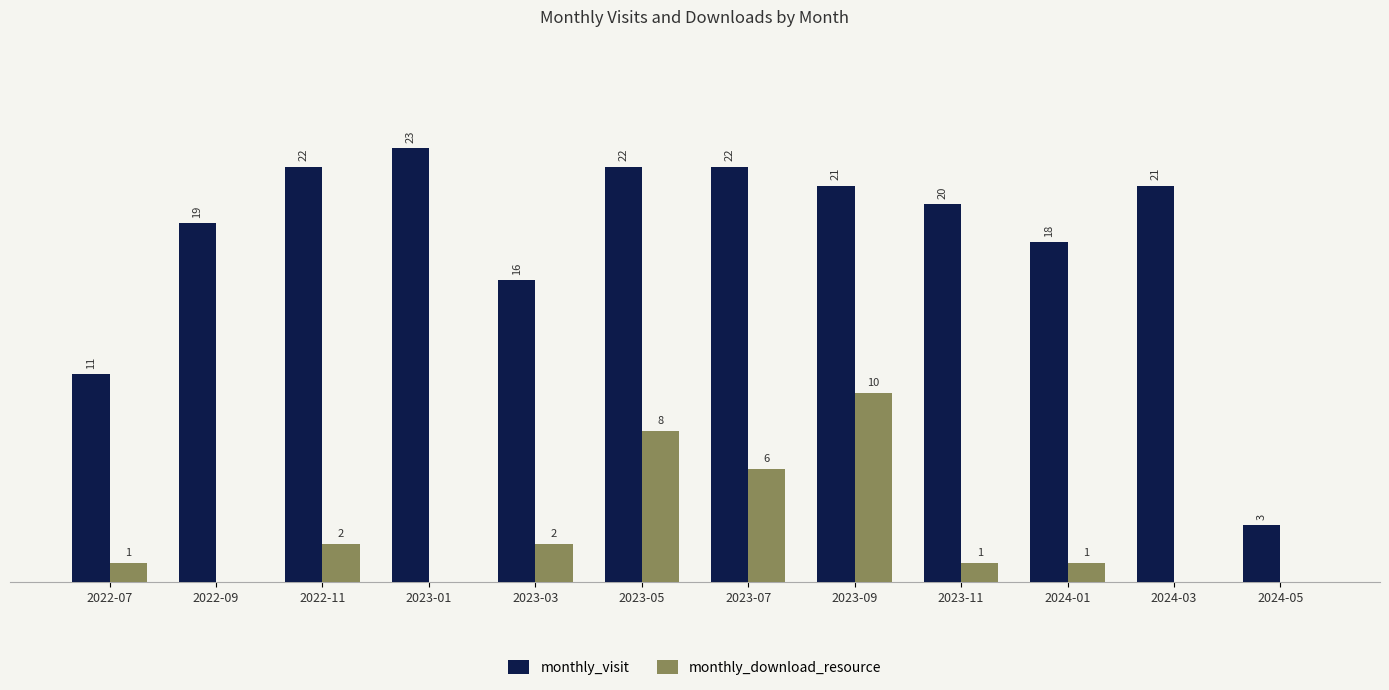

Where does the monthly_visit series first go above 21?

2022-11